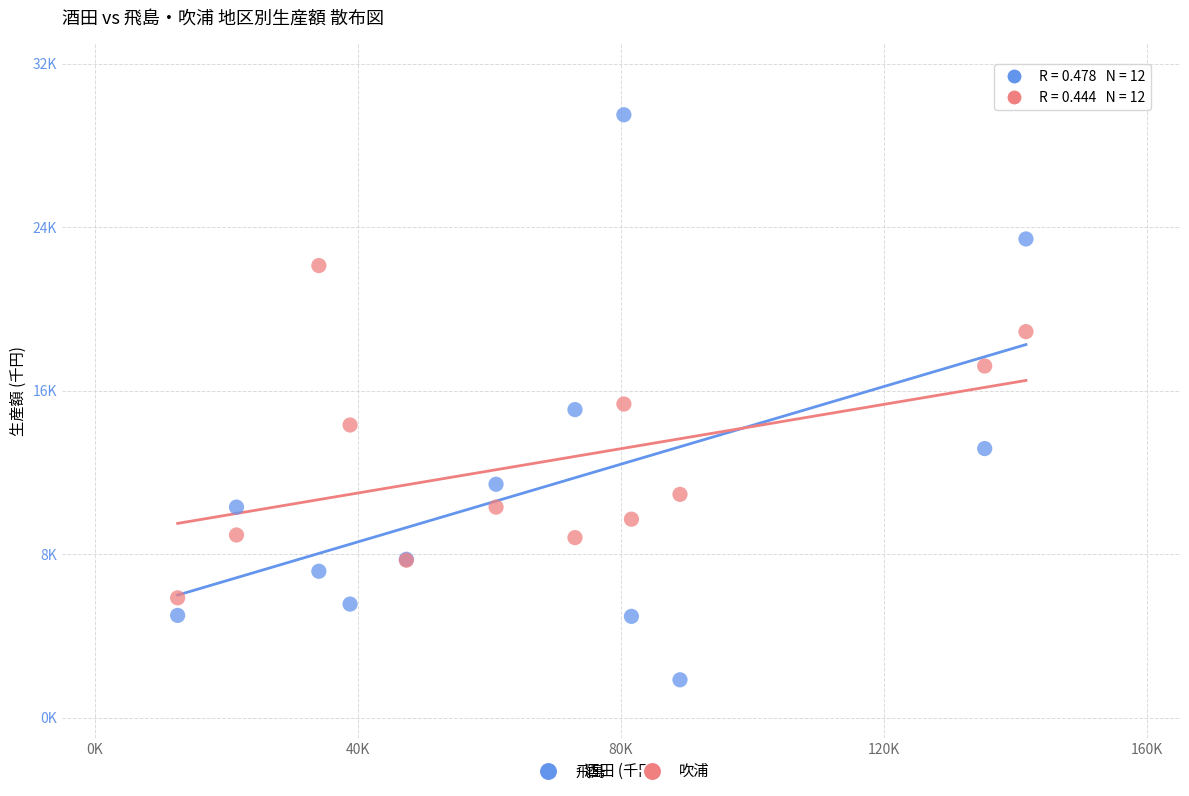

Which series contains the lowest Y value?

飛島